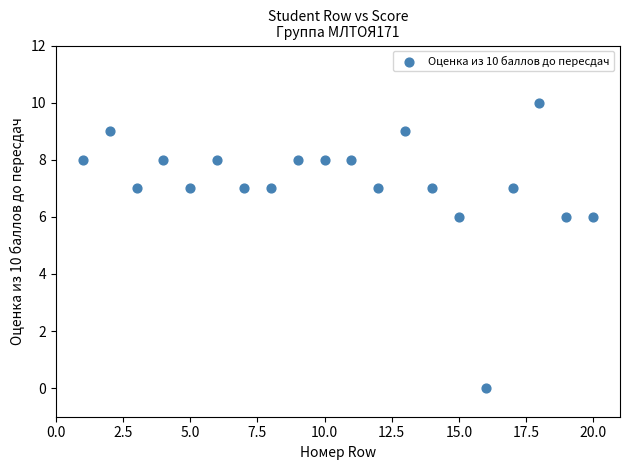

What is the range of Y values (max minus min)?

10